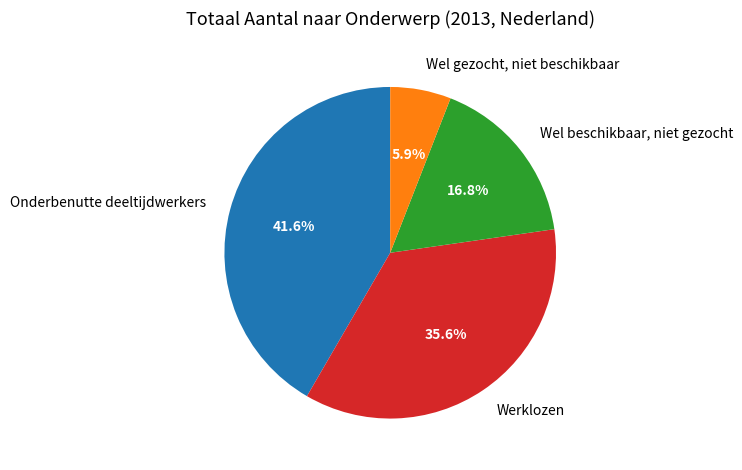

How many slices are in this pie chart?

4